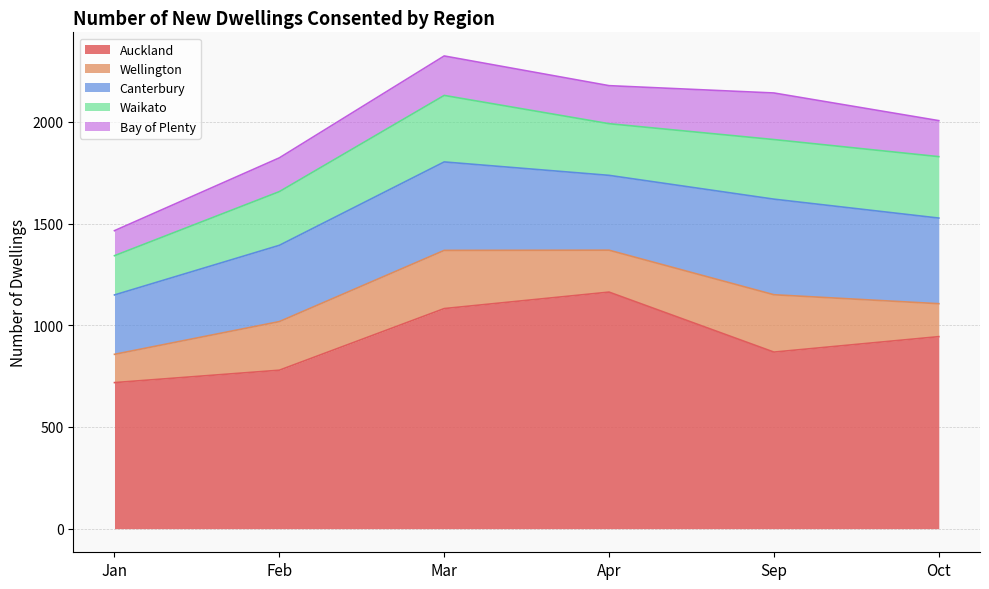

True or false: Auckland and Canterbury intersect in this chart.

False